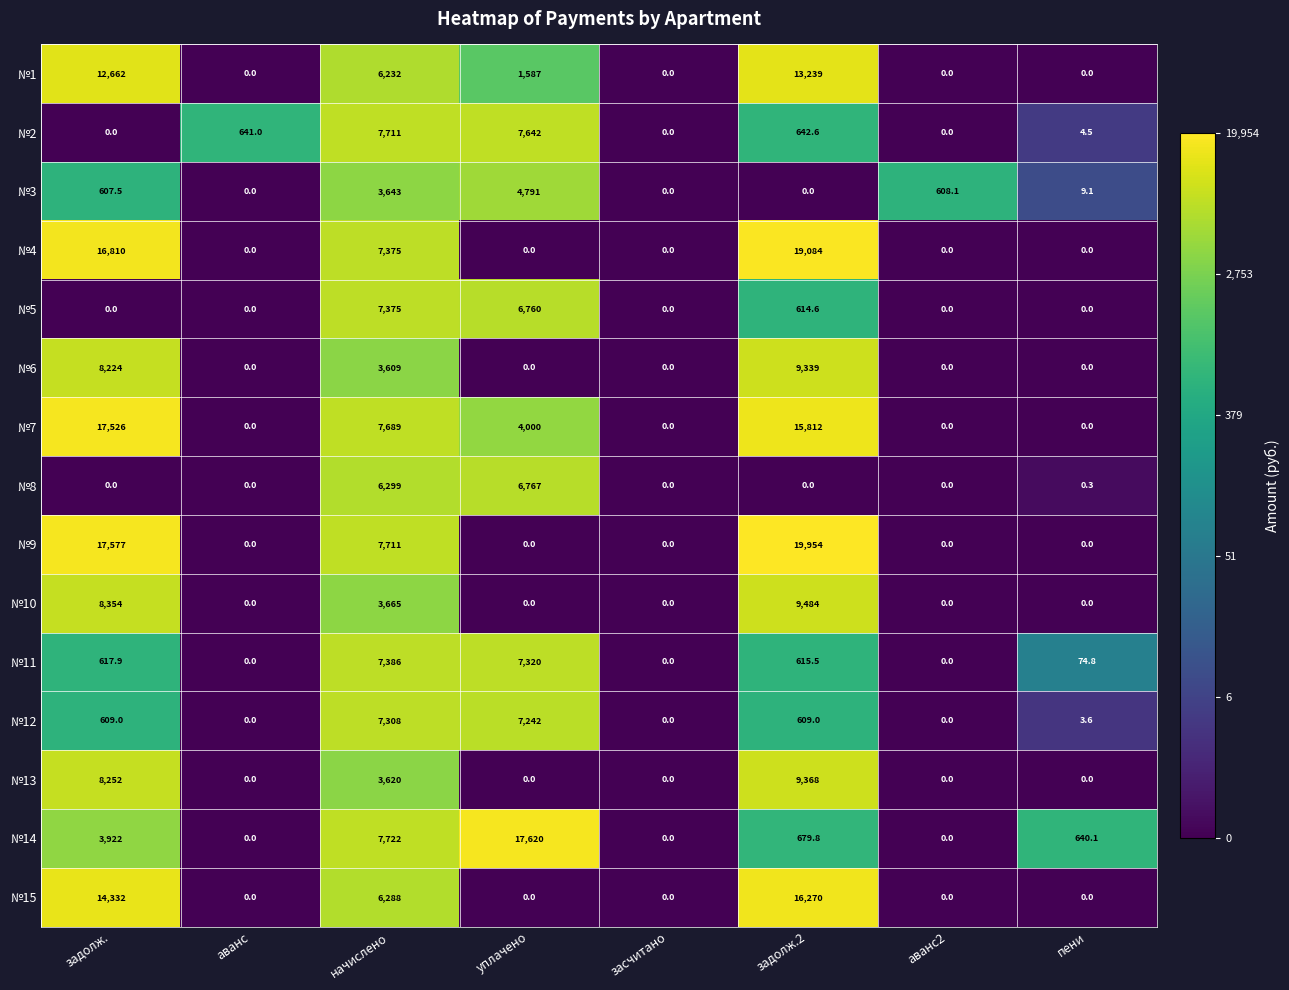

Is it true that №13 equals 3926.5 at аванс2?

False